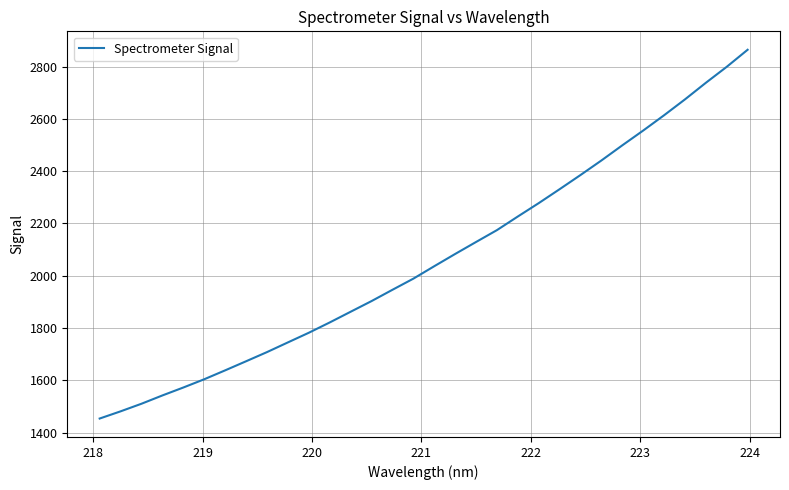

What is the difference between the maximum and minimum values?

1410.1